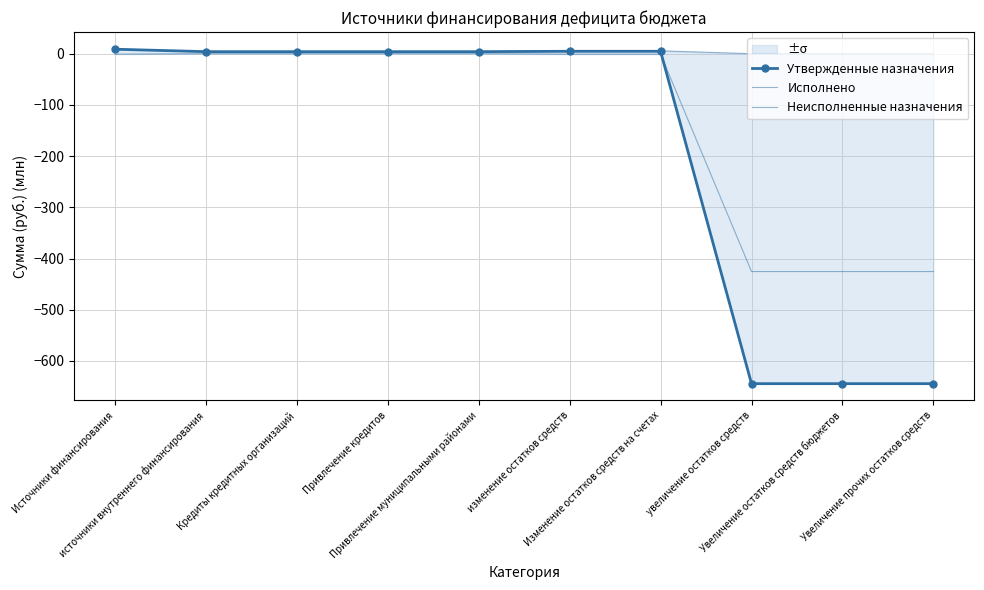

Reading right to left, list all the values displayed in this chart.

Утвержденные назначения: Увеличение прочих остатков средств=-644.4	Увеличение остатков средств бюджетов=-644.4	увеличение остатков средств=-644.4	Изменение остатков средств на счетах=4.7	изменение остатков средств=4.7	Привлечение муниципальными районами=4.0	Привлечение кредитов=4.0	Кредиты кредитных организаций=4.0	источники внутреннего финансирования=4.0	Источники финансирования=8.7
Исполнено: Увеличение прочих остатков средств=-425.4	Увеличение остатков средств бюджетов=-425.4	увеличение остатков средств=-425.4	Изменение остатков средств на счетах=-0.9	изменение остатков средств=-0.9	Привлечение муниципальными районами=0.0	Привлечение кредитов=0.0	Кредиты кредитных организаций=0.0	источники внутреннего финансирования=0.0	Источники финансирования=-0.9
Неисполненные назначения: Увеличение прочих остатков средств=0.0	Увеличение остатков средств бюджетов=0.0	увеличение остатков средств=0.0	Изменение остатков средств на счетах=5.6	изменение остатков средств=5.6	Привлечение муниципальными районами=4.0	Привлечение кредитов=4.0	Кредиты кредитных организаций=4.0	источники внутреннего финансирования=4.0	Источники финансирования=9.6